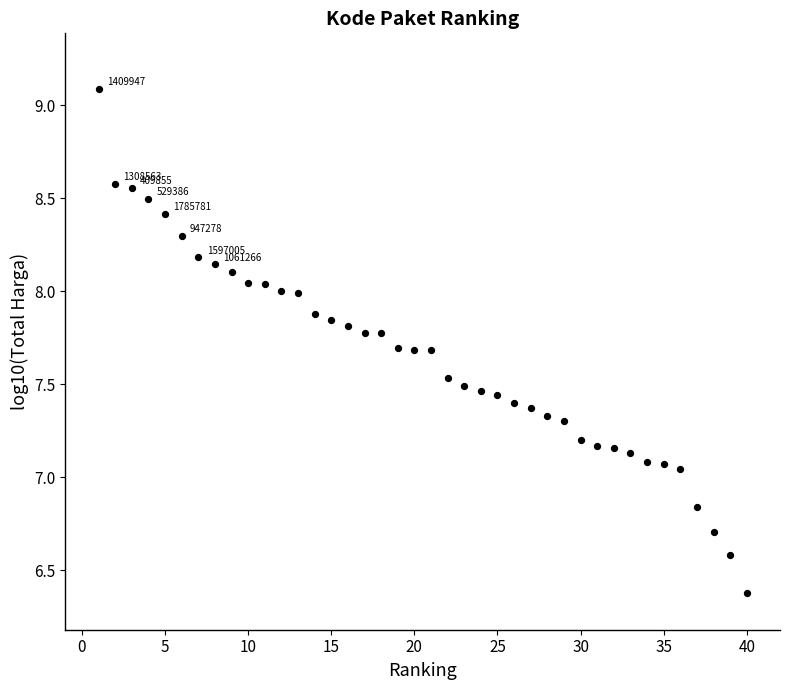

What is the range of X values (max minus min)?

39.0